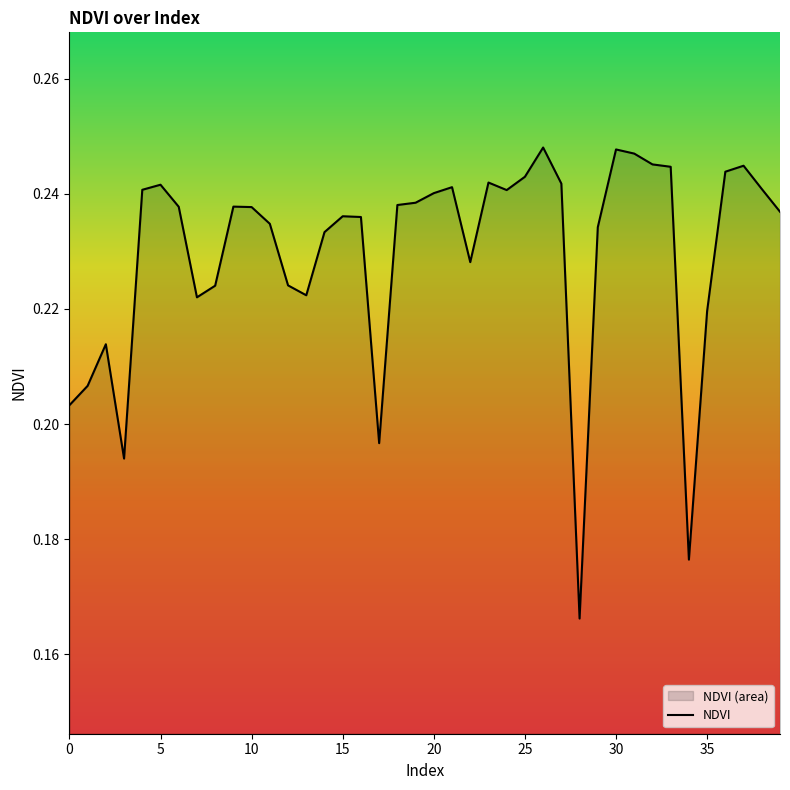

Which category has the highest value across all series?

26